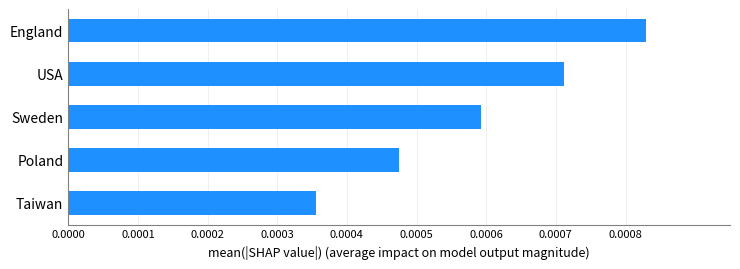

Between Poland and Taiwan, which is larger?

Poland